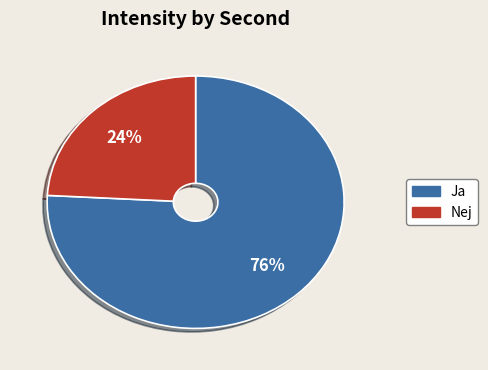

To the nearest percent, what is the difference between the largest and smallest slice percentages?

52%